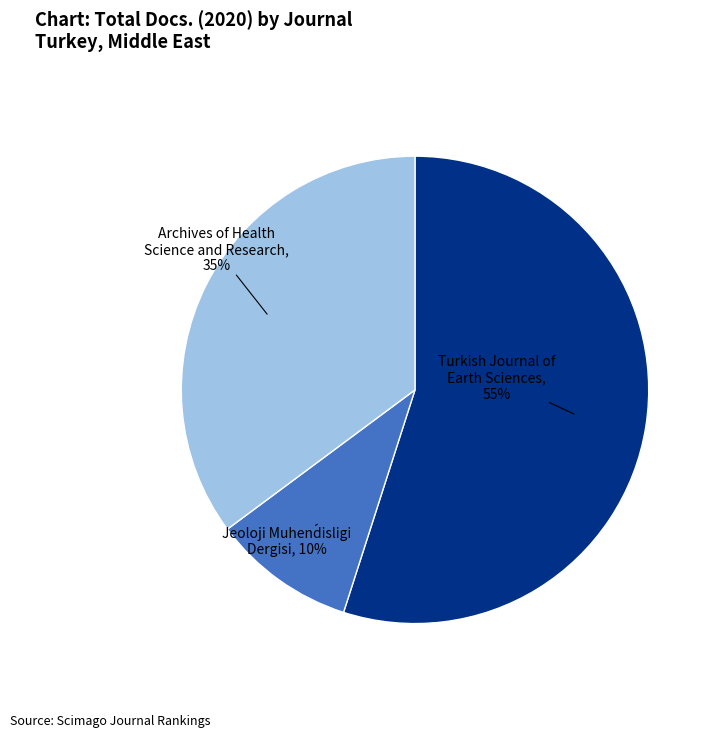

Count the number of slices in the pie.

3